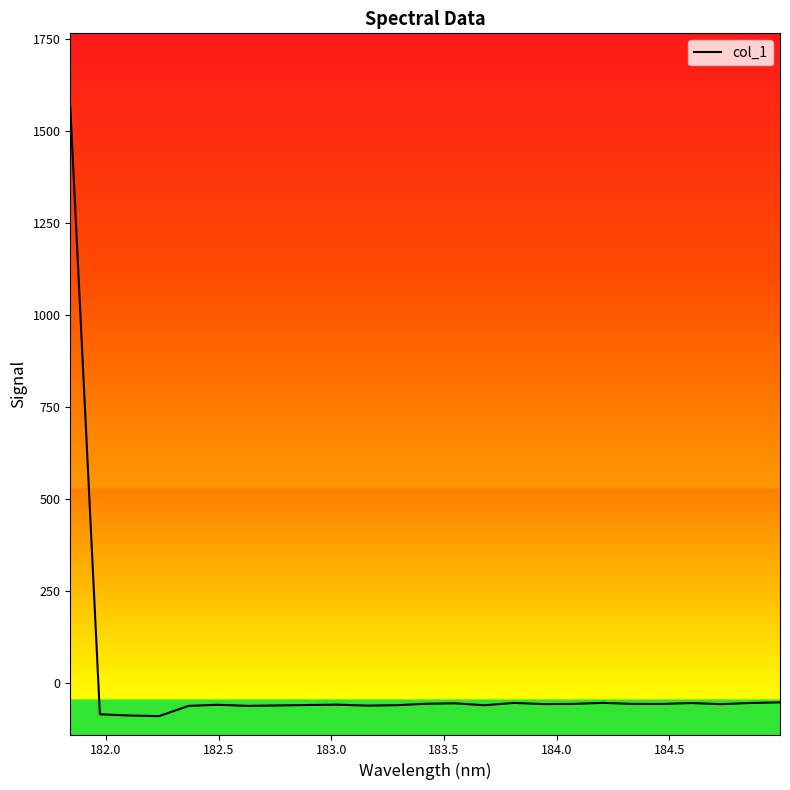

What is the minimum value shown in the chart?

-90.1